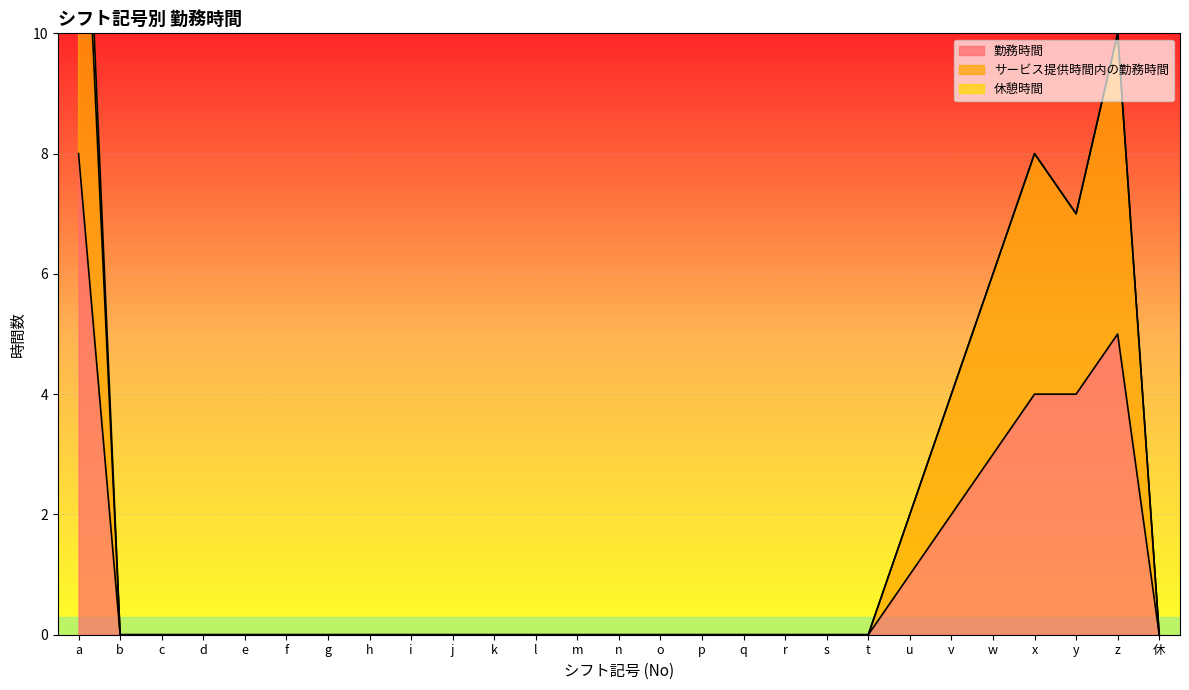

True or false: サービス提供時間内の勤務時間 has a value of 7 at y.

True